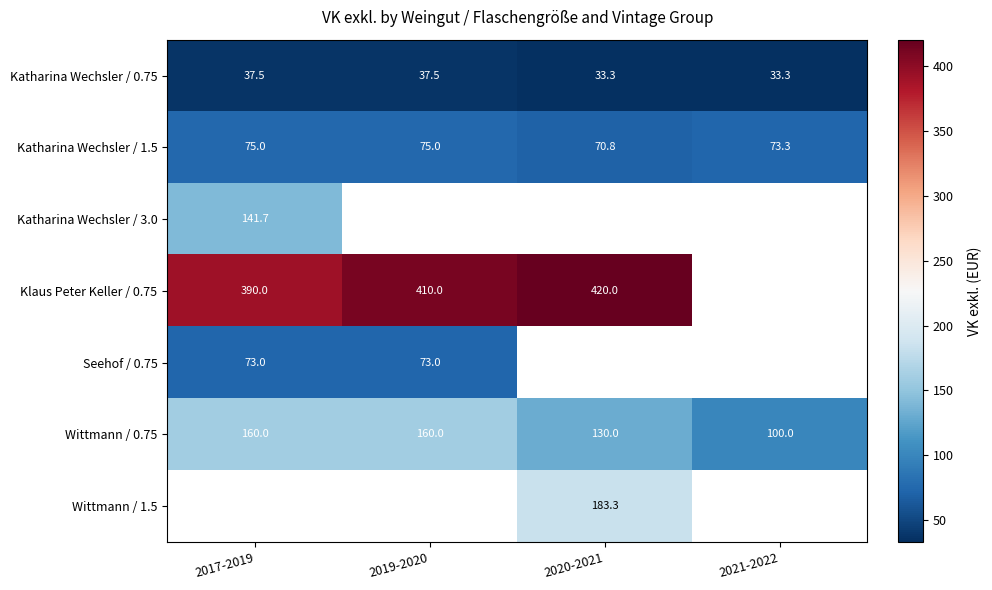

True or false: Wittmann / 0.75 has a value of 130.0 at 2020-2021.

True